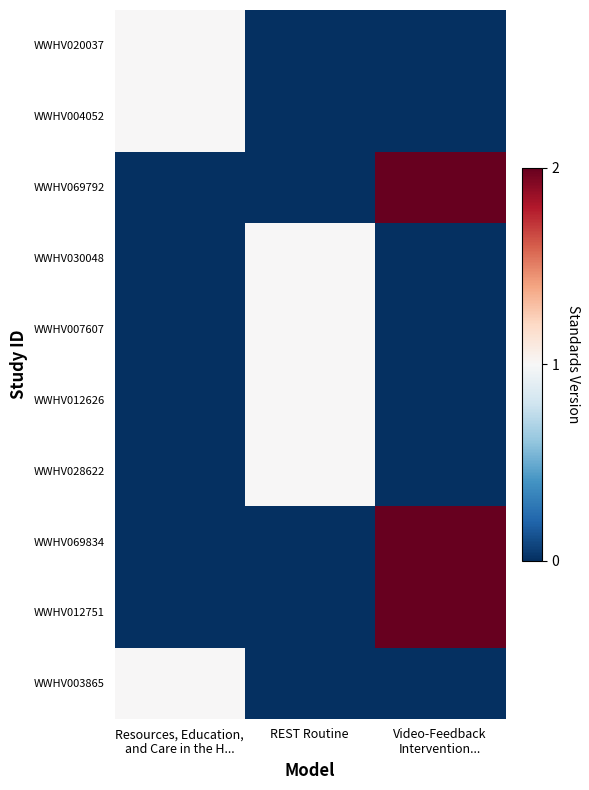

Reading left to right, extract all data points from this chart.

WWHV020037: Resources, Education,
and Care in the H...=1	REST Routine=0	Video-Feedback
Intervention...=0
WWHV004052: Resources, Education,
and Care in the H...=1	REST Routine=0	Video-Feedback
Intervention...=0
WWHV069792: Resources, Education,
and Care in the H...=0	REST Routine=0	Video-Feedback
Intervention...=2
WWHV030048: Resources, Education,
and Care in the H...=0	REST Routine=1	Video-Feedback
Intervention...=0
WWHV007607: Resources, Education,
and Care in the H...=0	REST Routine=1	Video-Feedback
Intervention...=0
WWHV012626: Resources, Education,
and Care in the H...=0	REST Routine=1	Video-Feedback
Intervention...=0
WWHV028622: Resources, Education,
and Care in the H...=0	REST Routine=1	Video-Feedback
Intervention...=0
WWHV069834: Resources, Education,
and Care in the H...=0	REST Routine=0	Video-Feedback
Intervention...=2
WWHV012751: Resources, Education,
and Care in the H...=0	REST Routine=0	Video-Feedback
Intervention...=2
WWHV003865: Resources, Education,
and Care in the H...=1	REST Routine=0	Video-Feedback
Intervention...=0